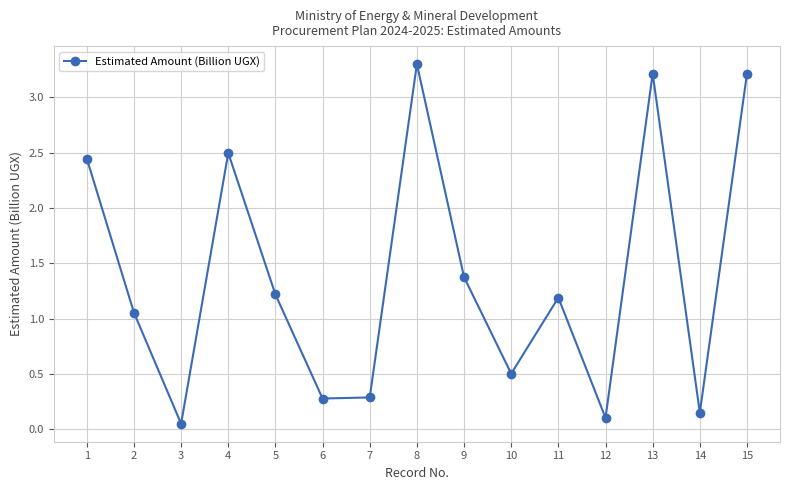

How many points are lower than both their immediate neighbors (excluding endpoints)?

5